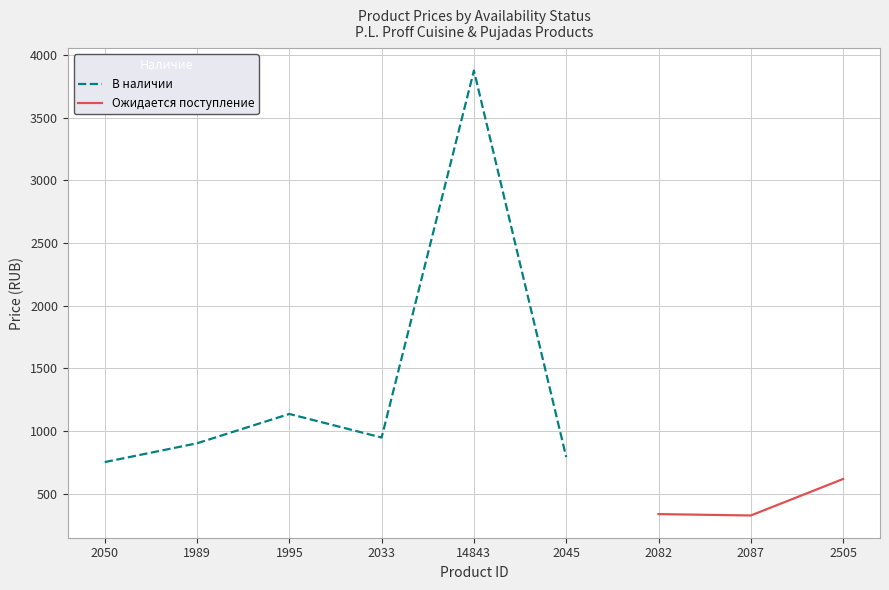

What is the change in value from 2050 to 1989?

+150